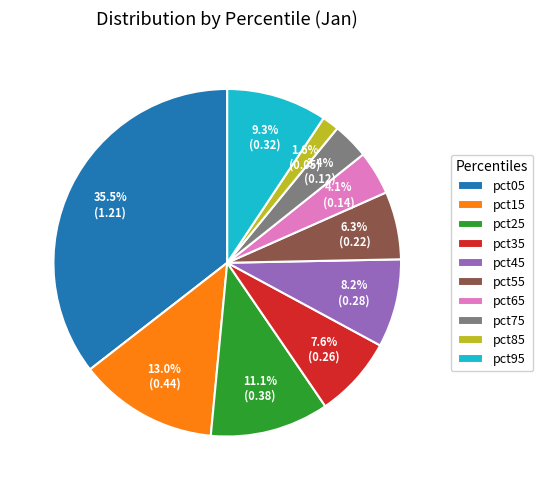

To the nearest percent, what is the difference between the pct35 and pct25 slice percentages?

3%